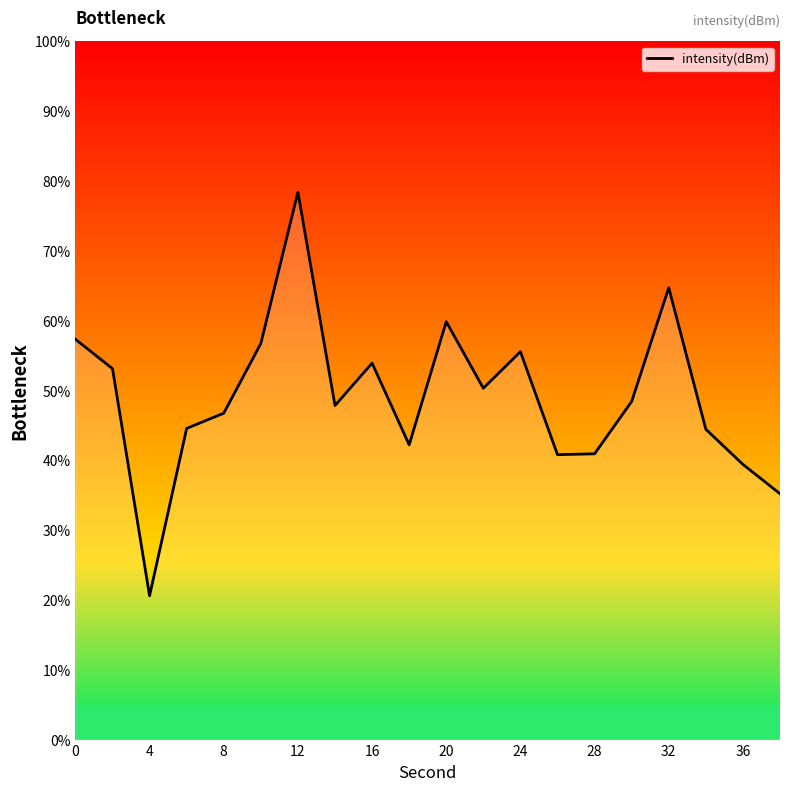

How many lines are shown in the chart?

1